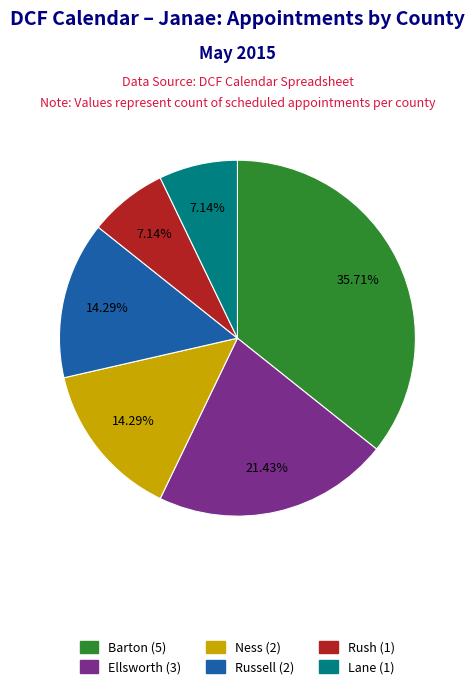

Count the number of slices in the pie.

6